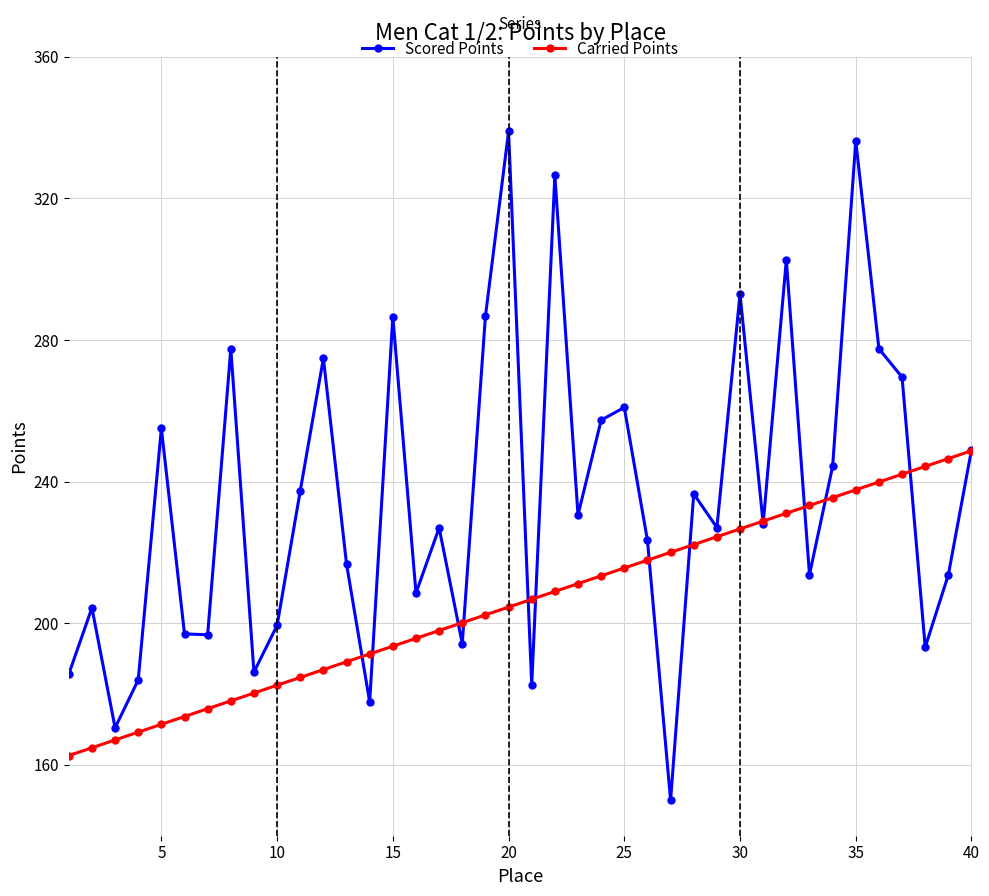

List the series in order of their peak value, lowest first.

Carried Points, Scored Points